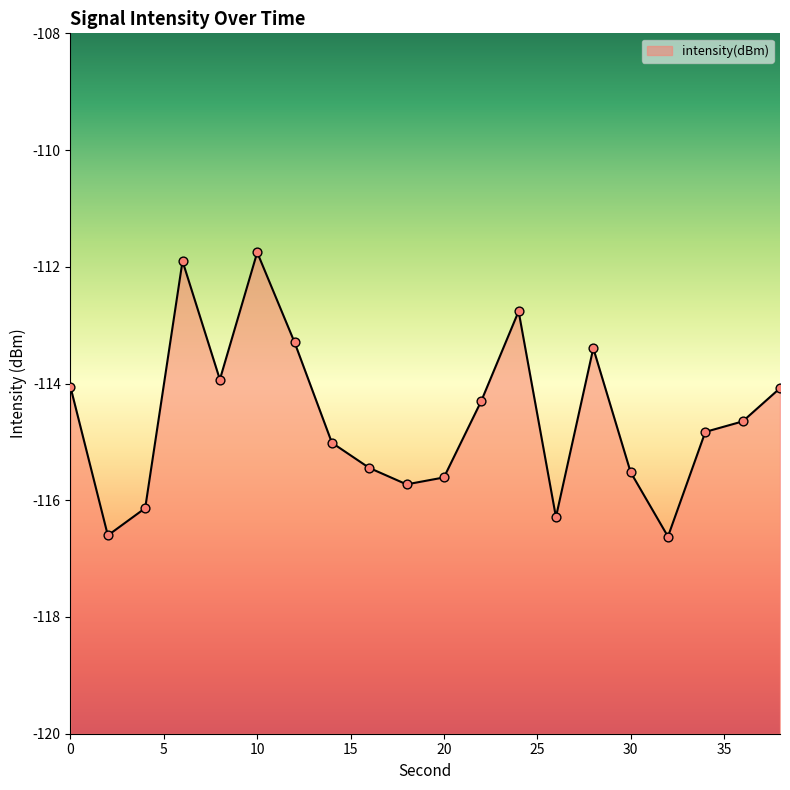

What is the change in value from 8 to 16?

-1.5